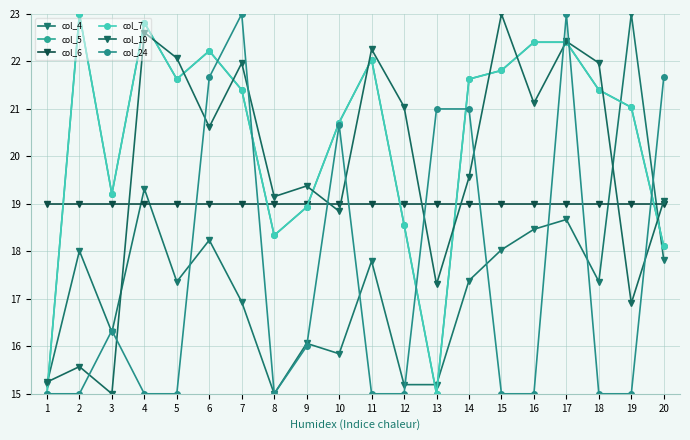

Does the chart have visible grid lines?

Yes